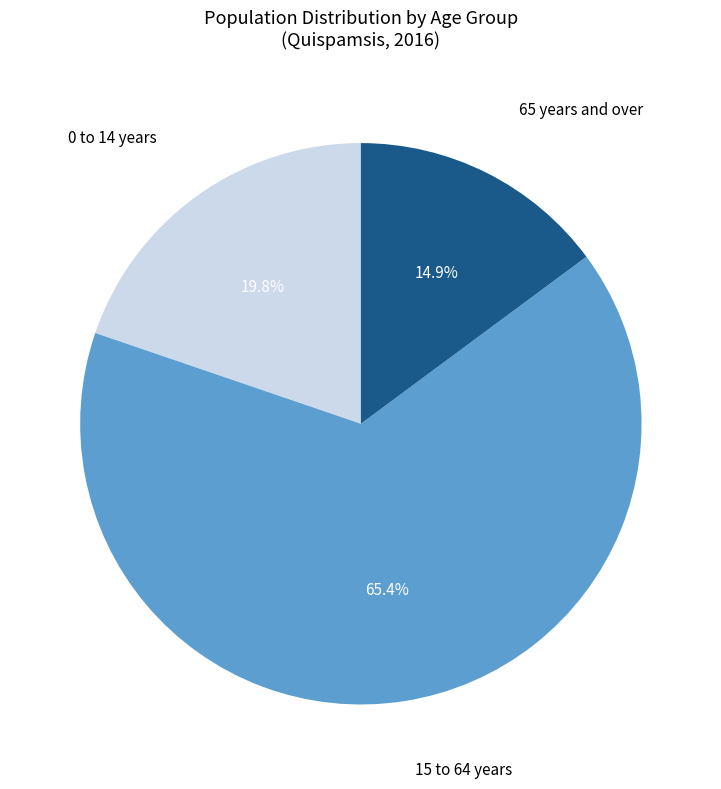

Does 0 to 14 years represent more than half of the total?

No